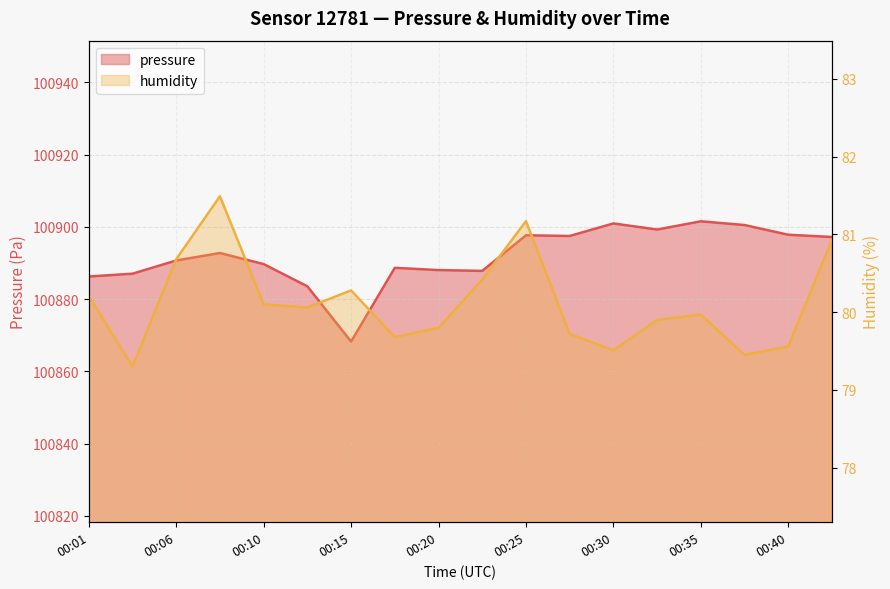

The pressure series shows 60743.8 at 00:37. True or false?

False